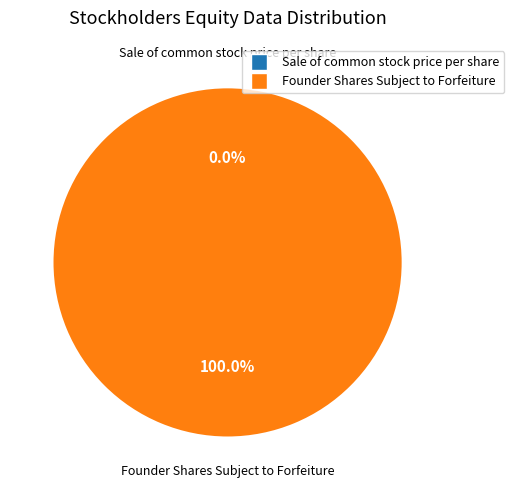

The Founder Shares Subject to Forfeiture slice represents 99% of the pie. True or false?

False